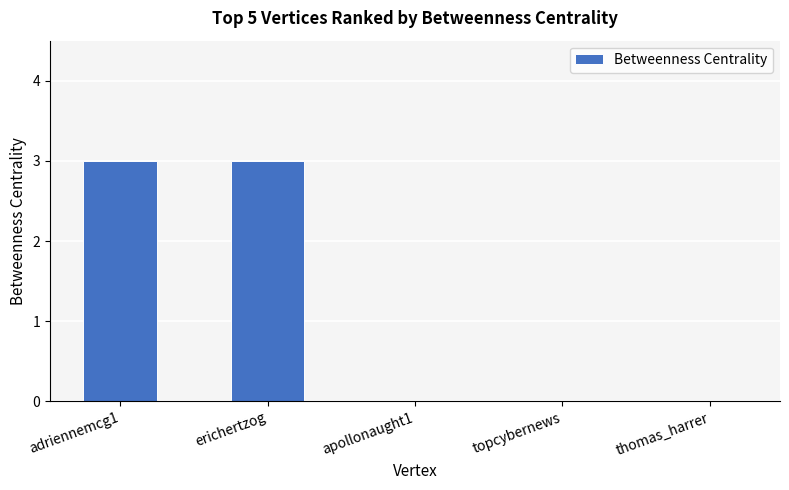

Is it true that the value at thomas_harrer is -2?

False